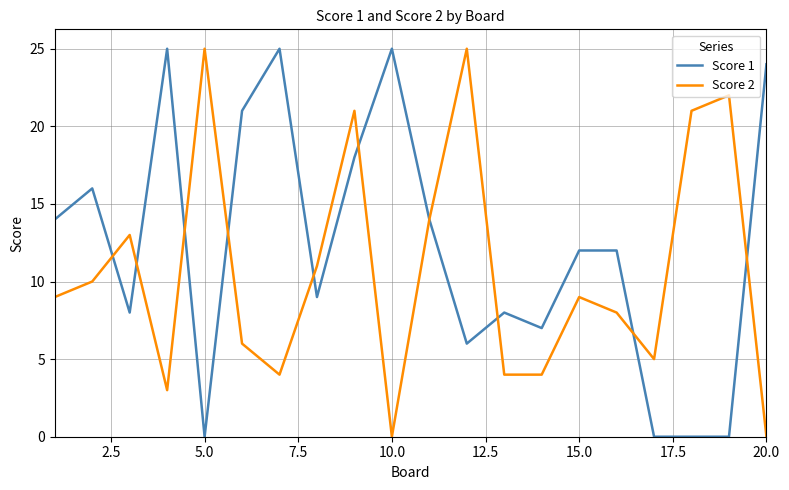

Which series has the largest total across all categories?

Score 1